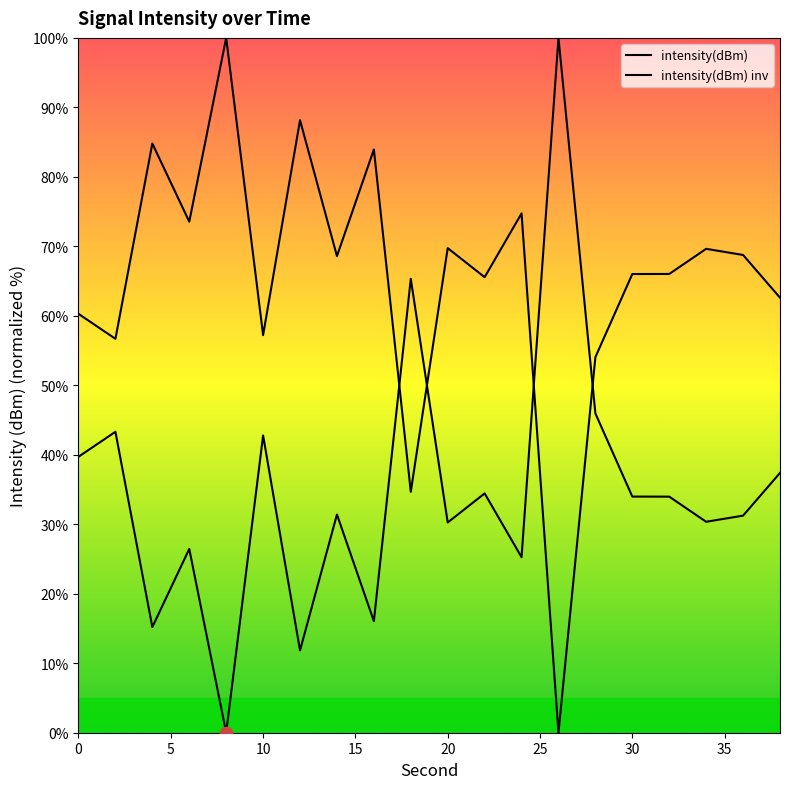

At how many categories does at least one series exceed 72?

7